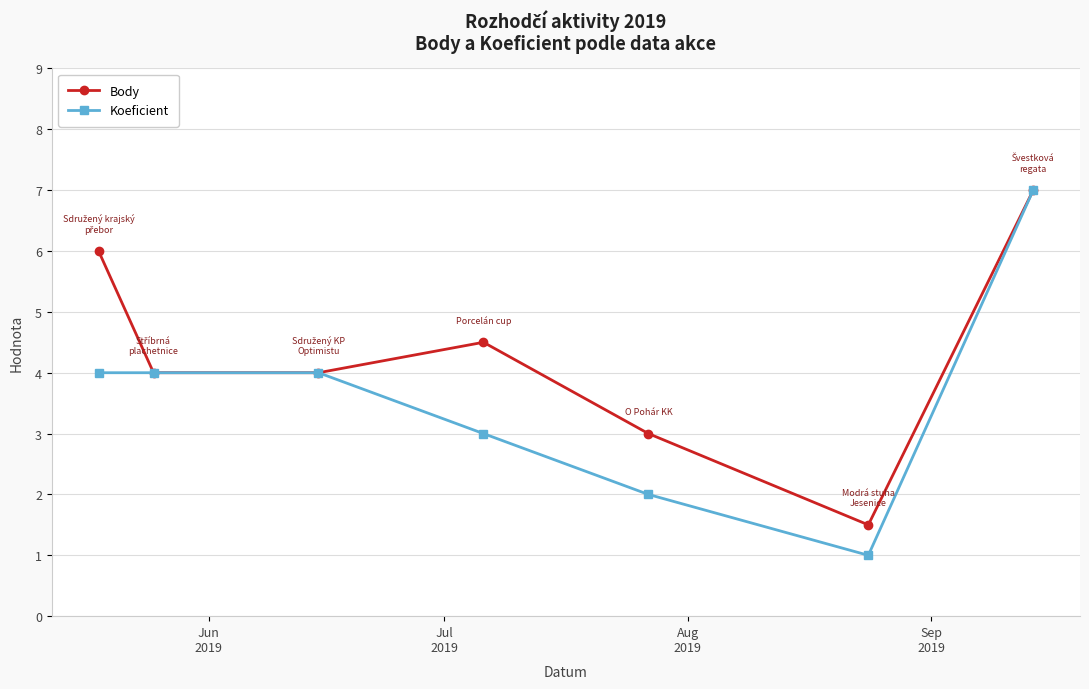

Count the Koeficient values in the range 2 to 4.

5